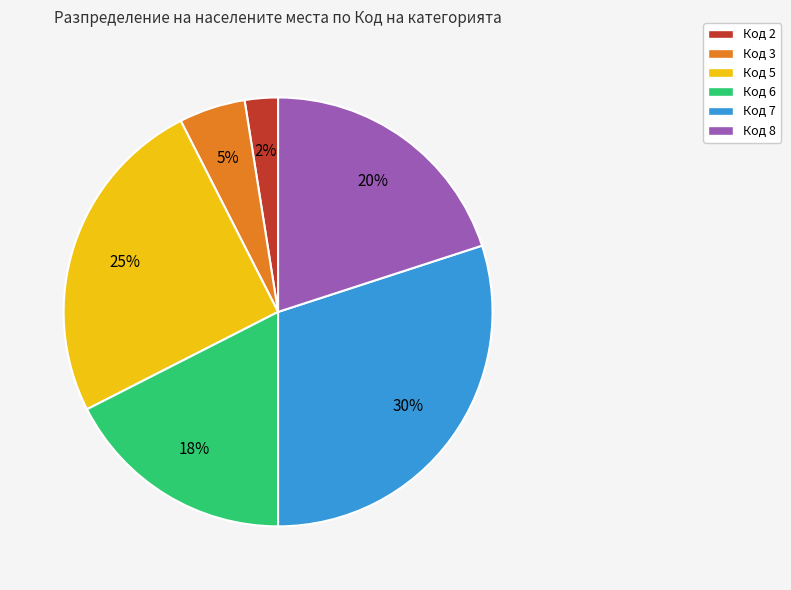

Is there any slice that represents more than half of the pie?

No